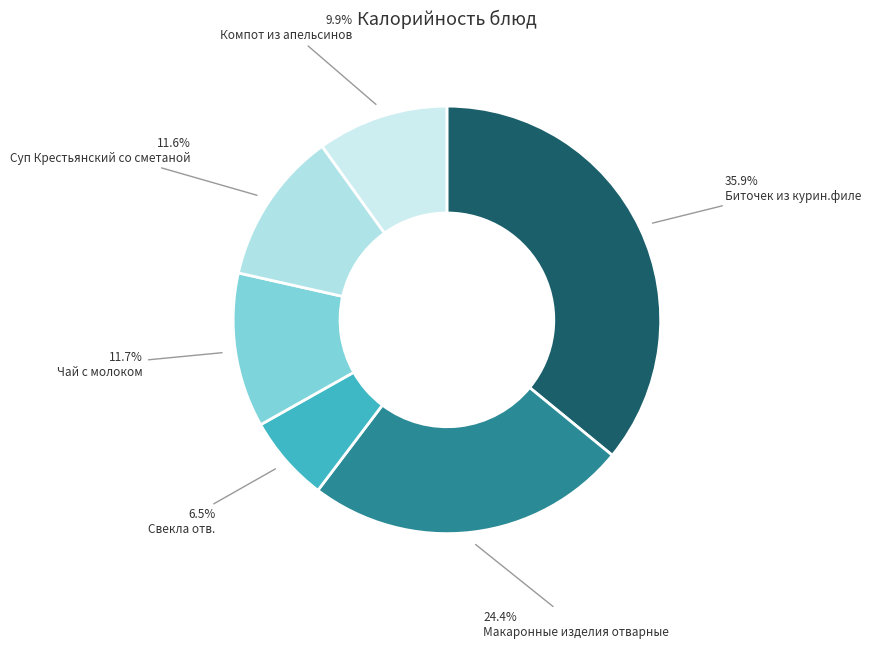

The Суп Крестьянский со сметаной slice represents 4% of the pie. True or false?

False